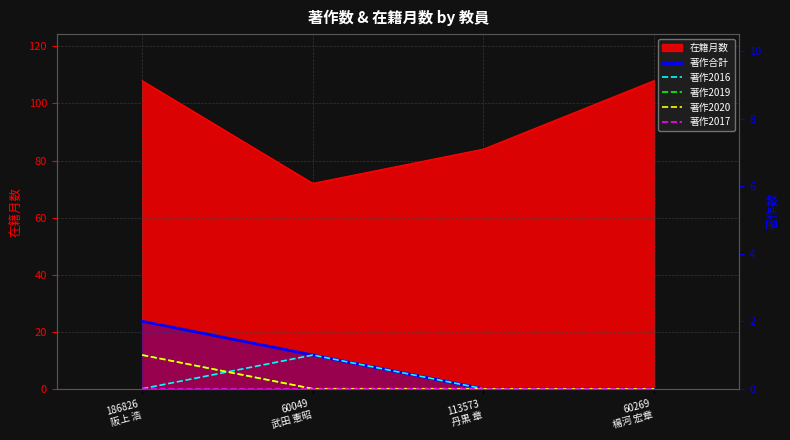

List the labels in order of 著作2019 value, smallest first.

60049
武田 憲昭, 113573
丹黒 章, 60269
楊河 宏章, 186826
阪上 浩